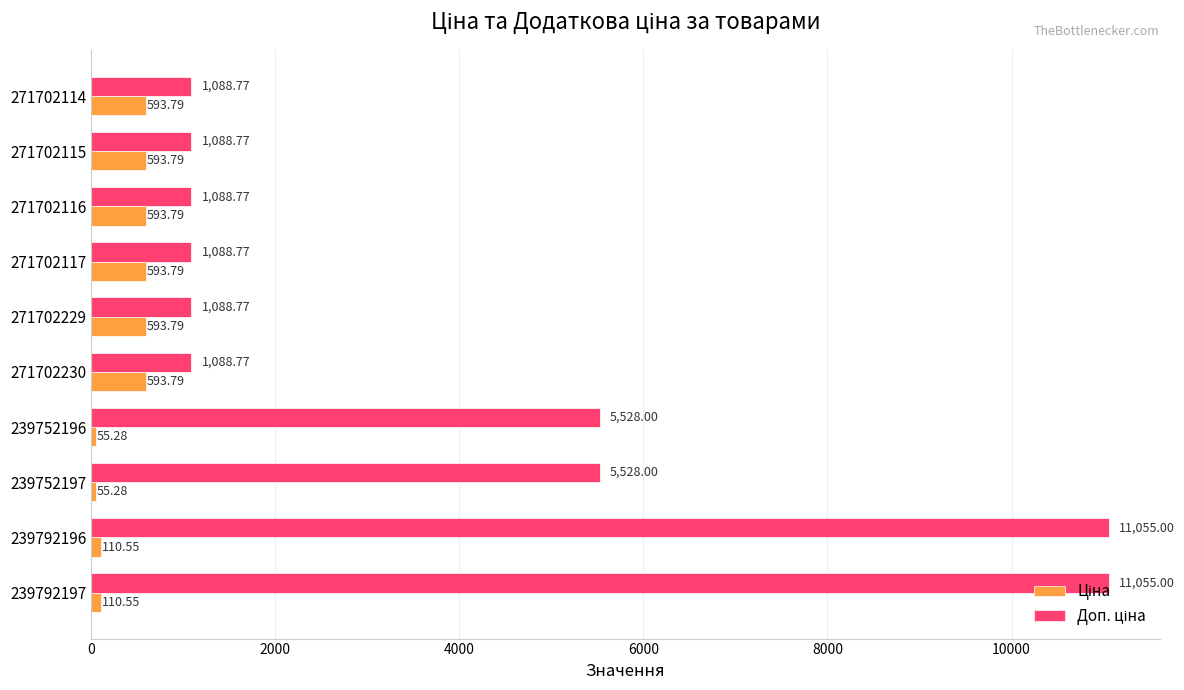

What is the total value across all series at 271702114?

1682.6